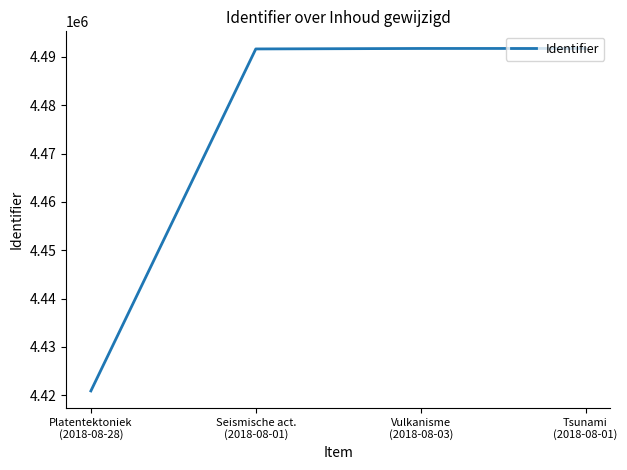

Read the value at Vulkanisme
(2018-08-03), to the nearest 50.

4491750